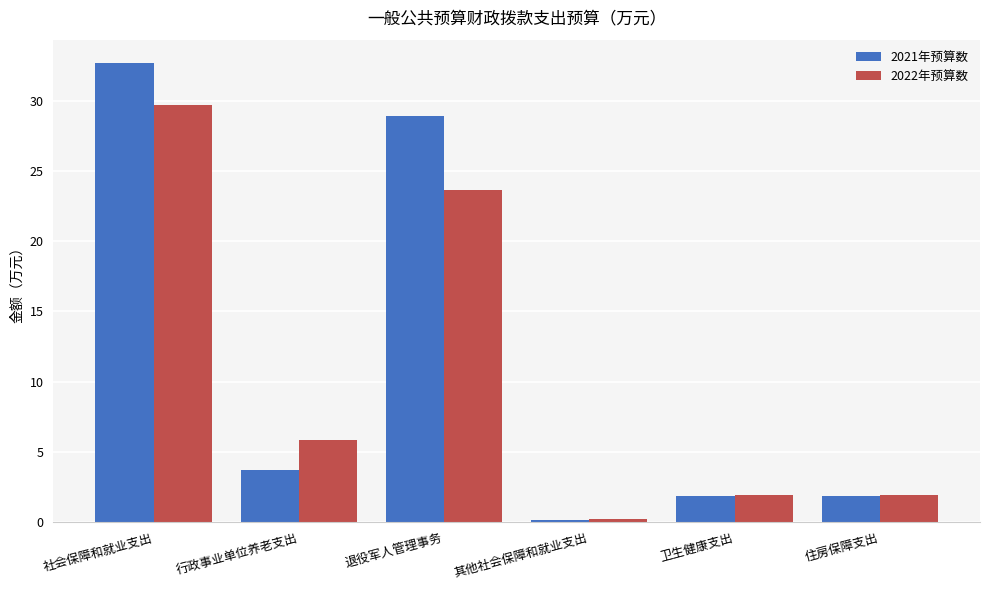

The value of 2022年预算数 at 退役军人管理事务 is 8.8. True or false?

False